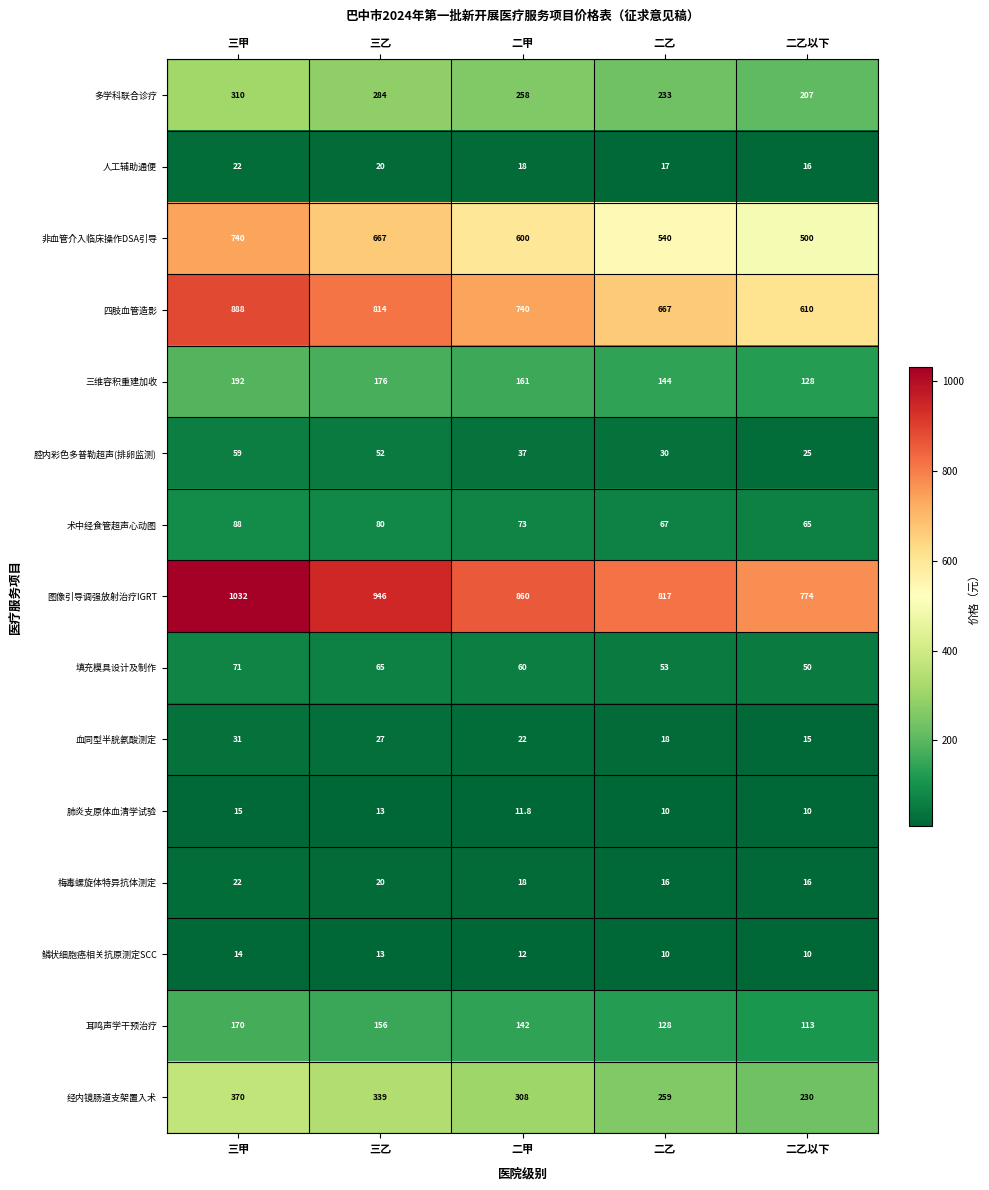

What is the spread (max minus min) of values at 三乙?

933.0